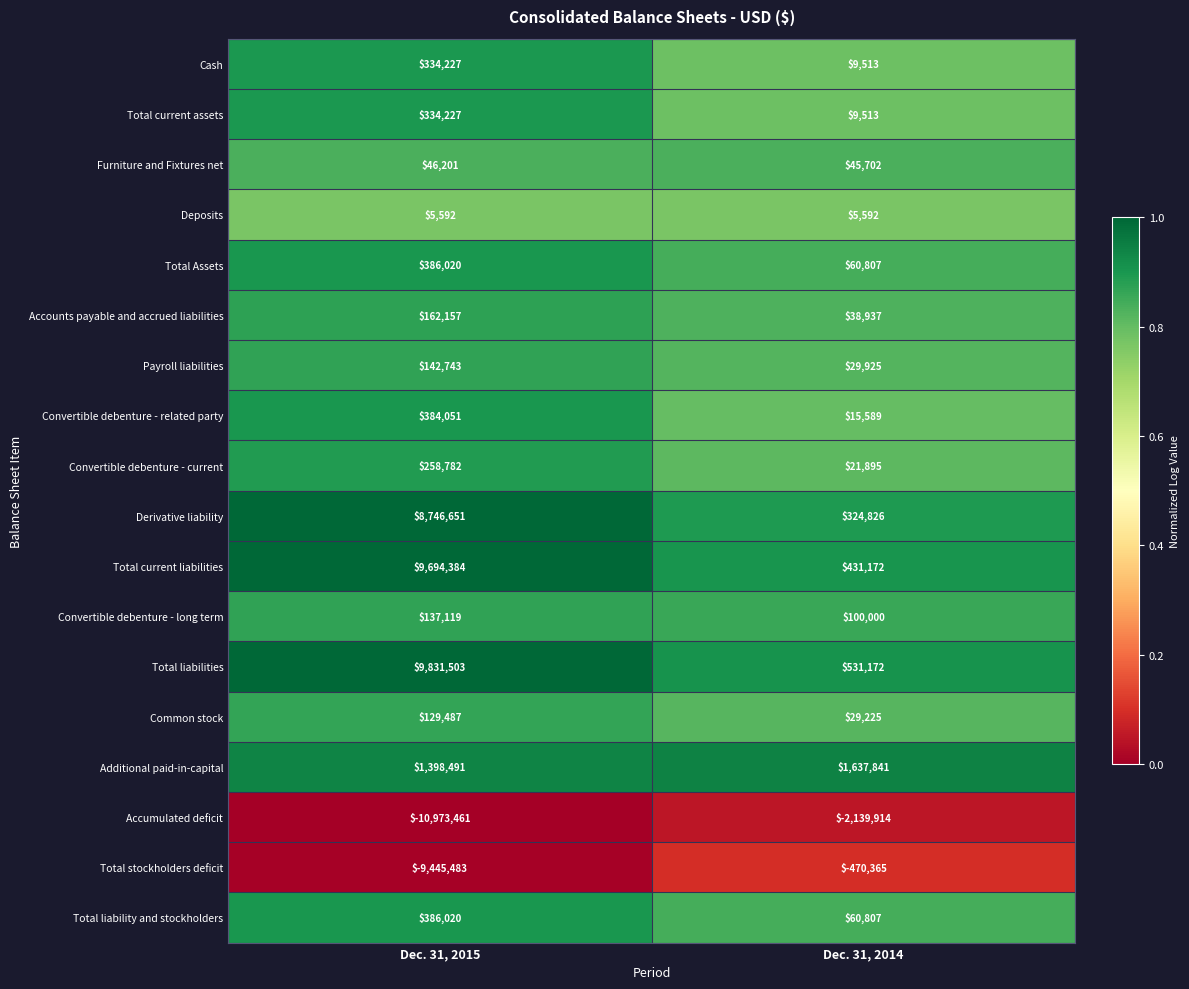

The value of Additional paid-in-capital at Dec. 31, 2014 is 2407555. True or false?

False